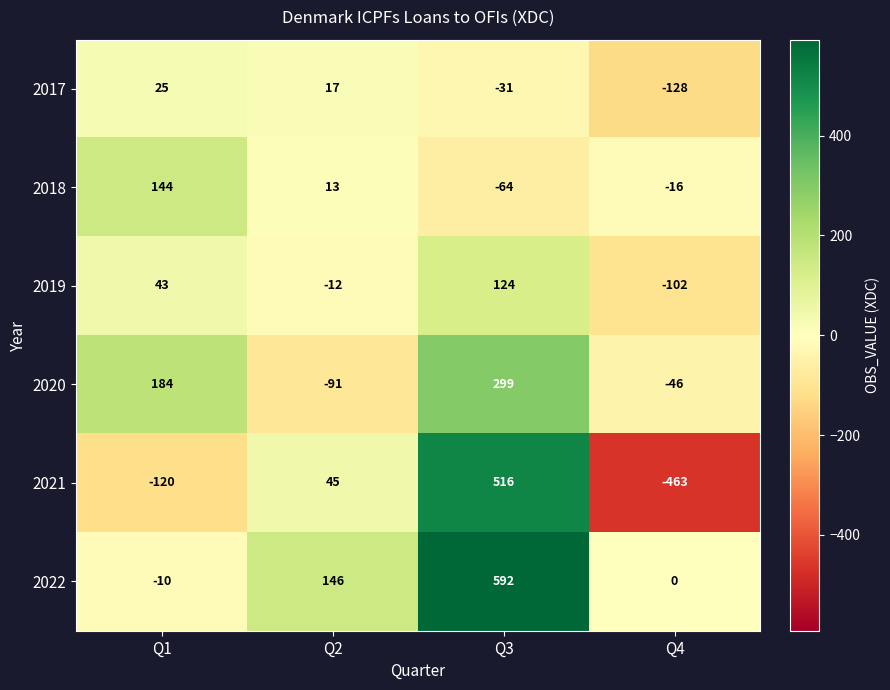

What is the sum of the 2020 values at Q2 and Q4?

-137